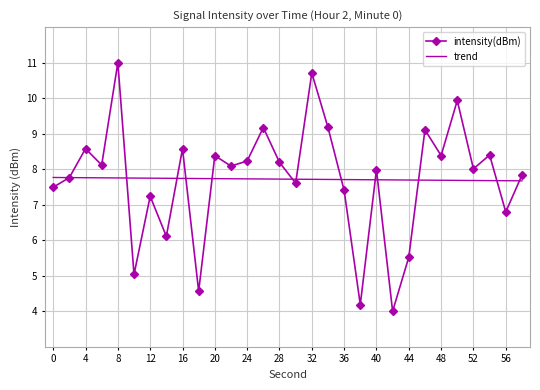

What is the greatest value displayed?

11.0